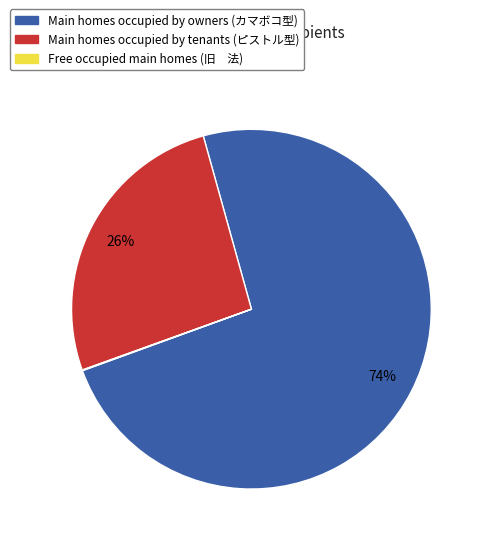

Is there a majority slice in this chart?

Yes